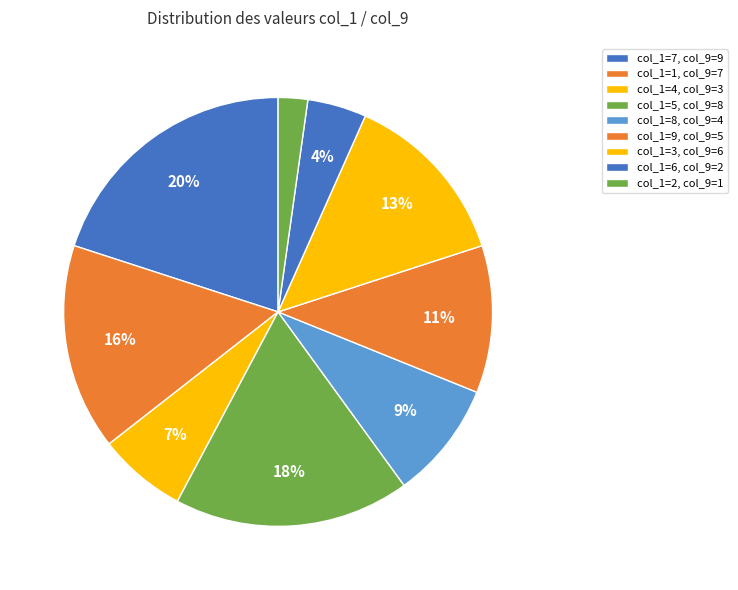

How many segments does this pie chart have?

9